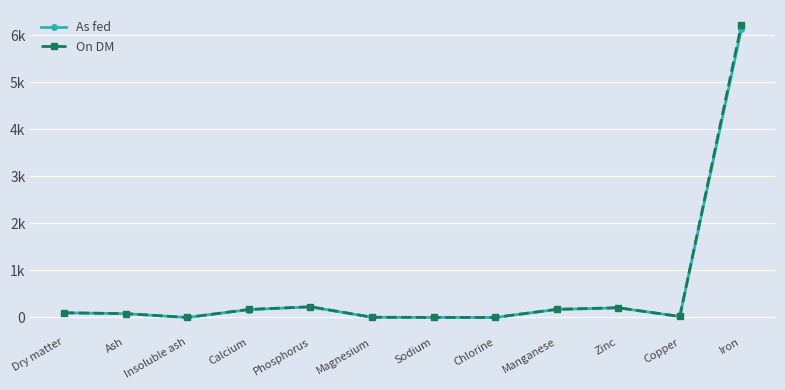

What is the difference between the maximum and minimum values in the On DM series?

6225.9